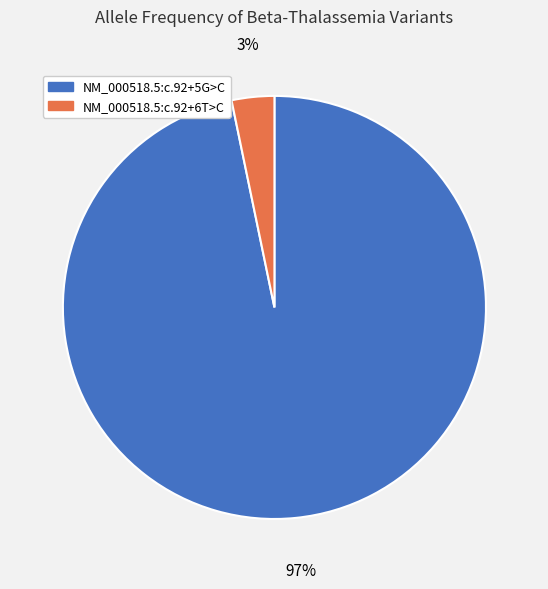

Count the number of slices in the pie.

2